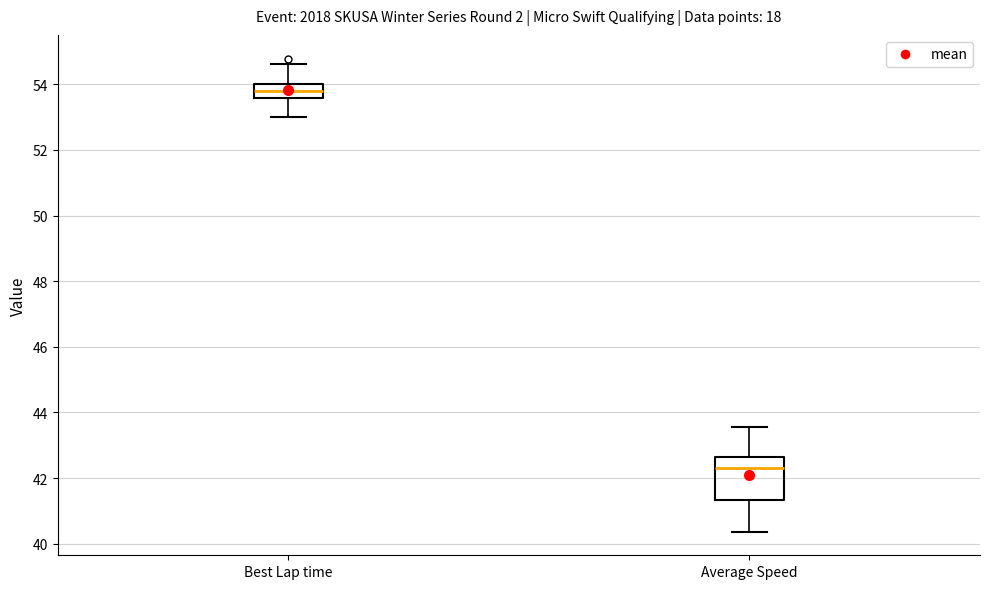

Which box is the tallest, from its lower edge to its upper edge?

Average Speed